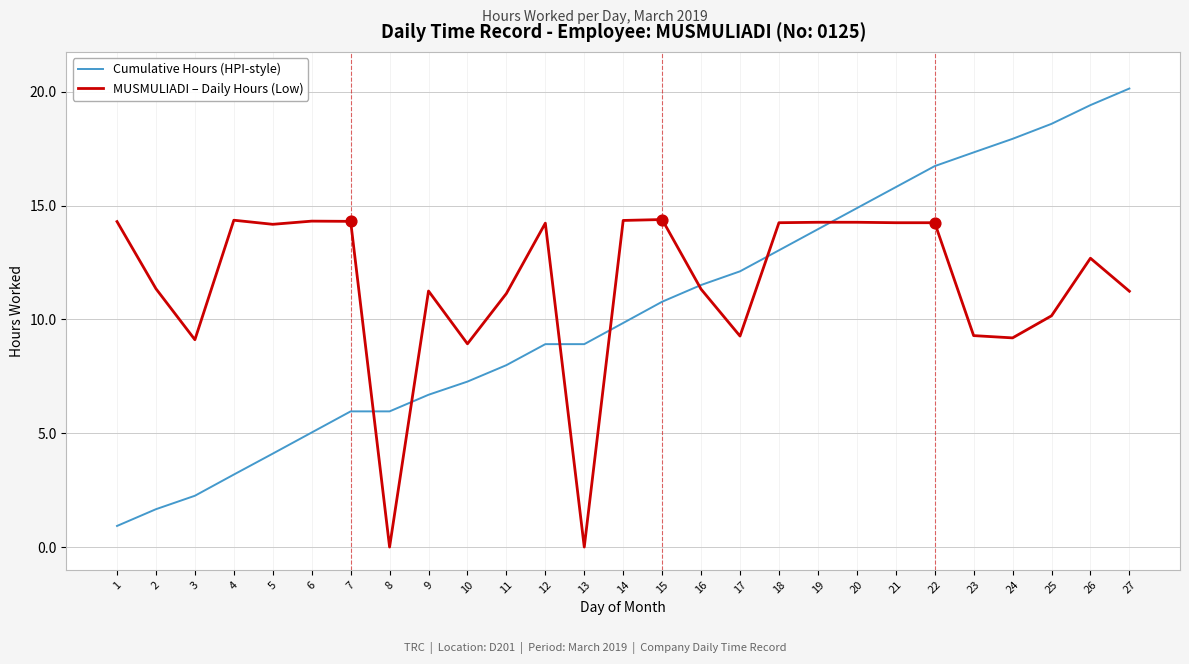

What are all the series names shown in the legend?

Cumulative Hours (HPI-style), MUSMULIADI – Daily Hours (Low)